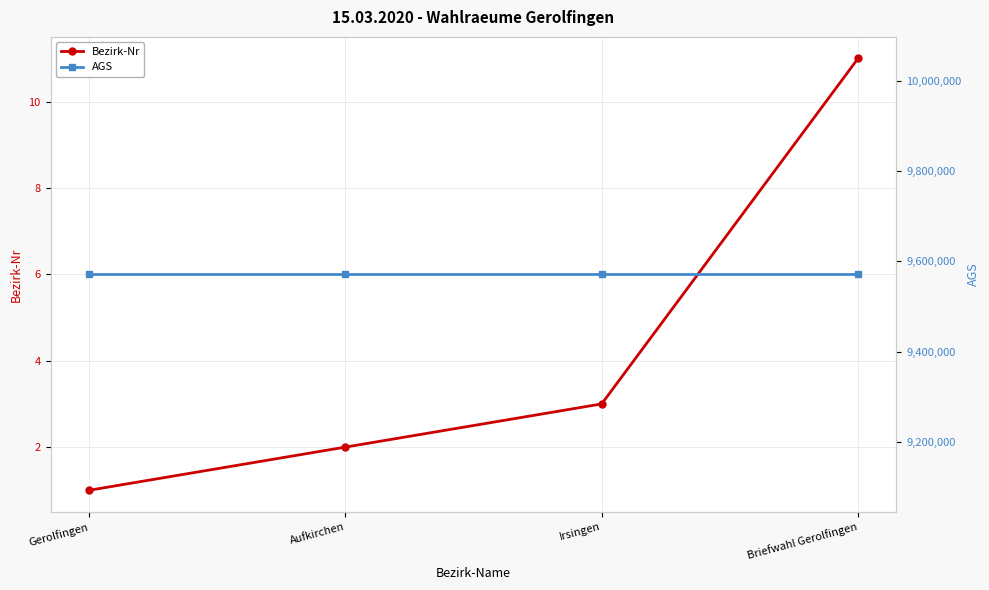

What is the label of the 4th point from the left?

Briefwahl Gerolfingen